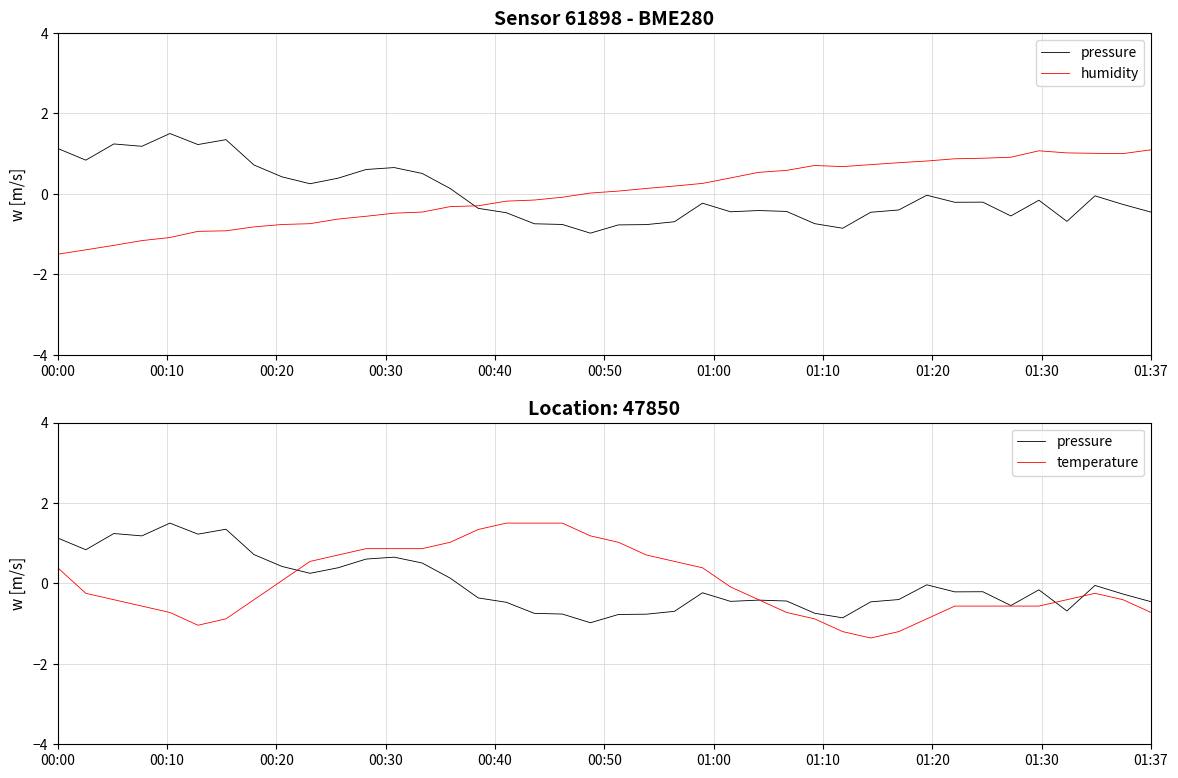

Between 01:10 and 12, which series saw the biggest shift?

temperature